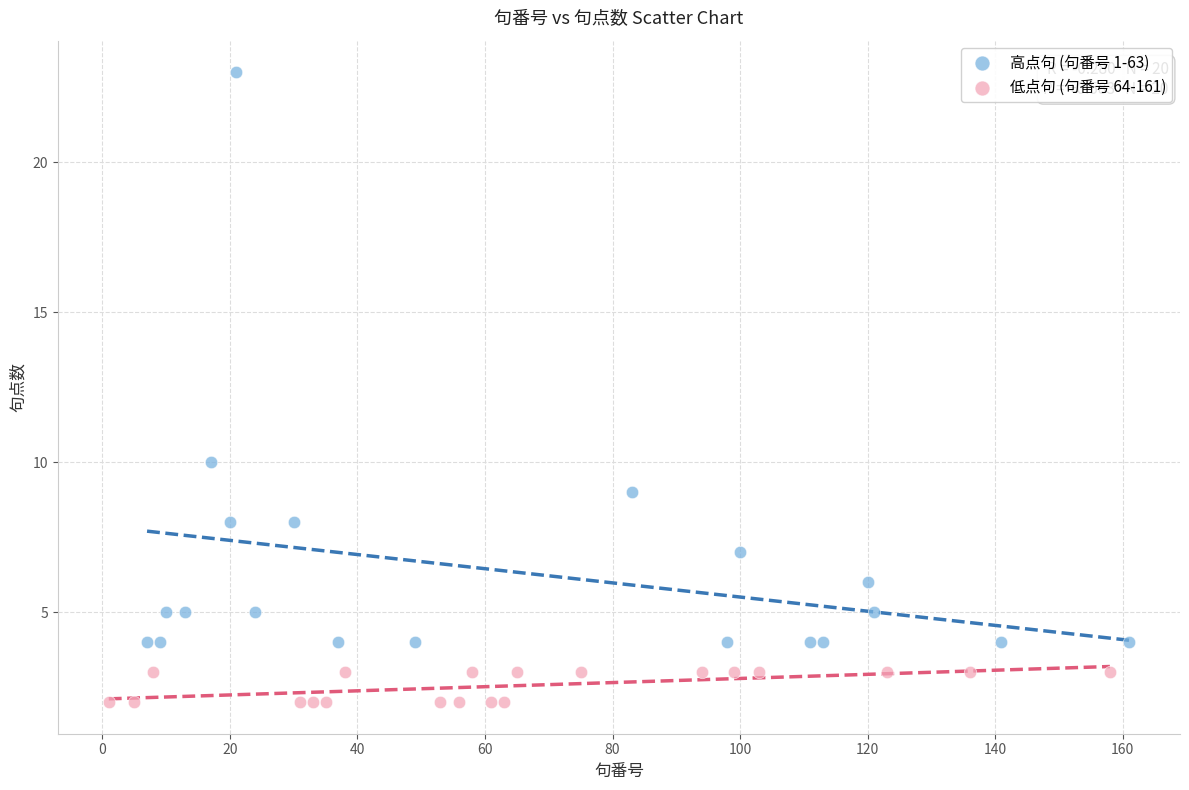

Which series has the widest spread of Y values?

高点句 (句番号 1-63)